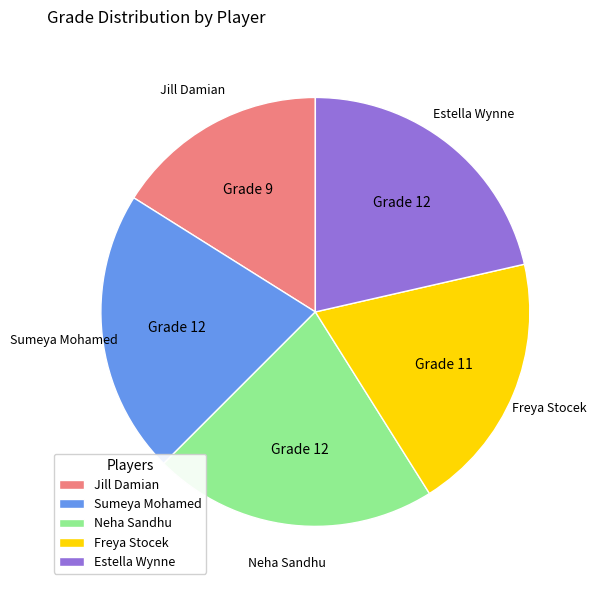

Which slice is the smallest?

Jill Damian